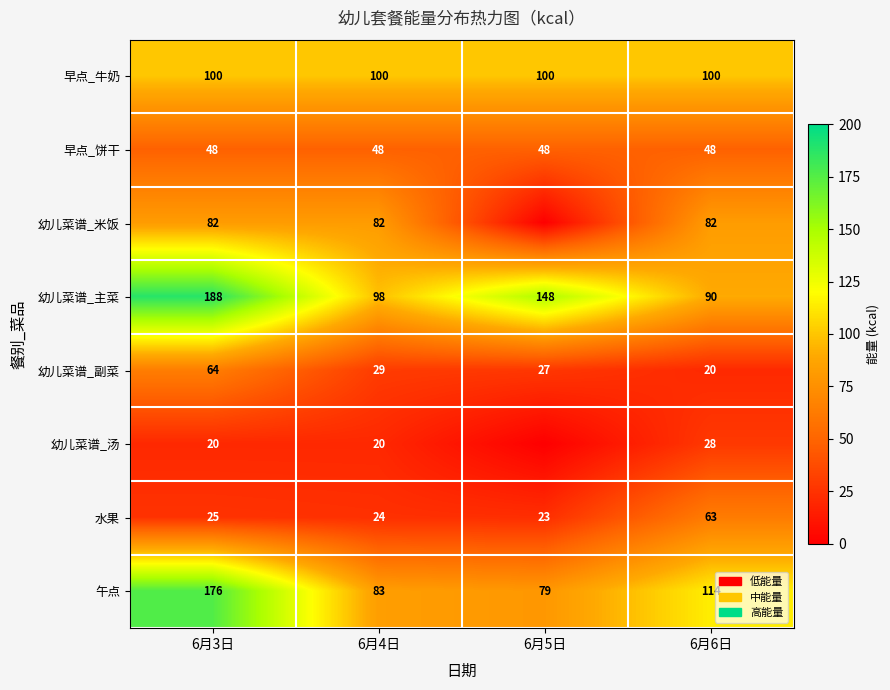

List the labels in order of 午点 value, smallest first.

6月5日, 6月4日, 6月6日, 6月3日